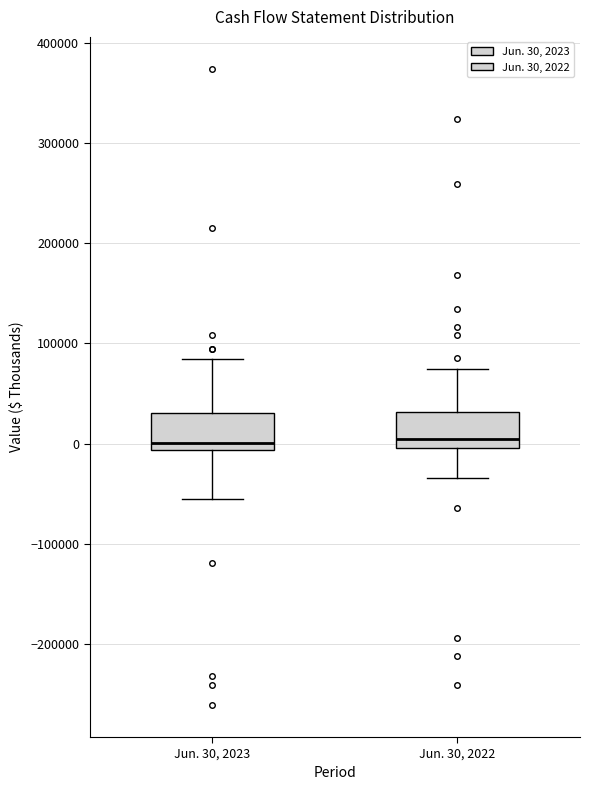

Reading left to right, read every box against the y-axis: the position of its median line, the range the box covers, and the ends of its whiskers. The values are not printed on the chart, so give them approximately, as read against the axis.

Jun. 30, 2023: median 0, box -10000 to 30000, whiskers -50000 to 80000
Jun. 30, 2022: median 0 (just above the box's lower edge), box 0 to 30000, whiskers -30000 to 70000